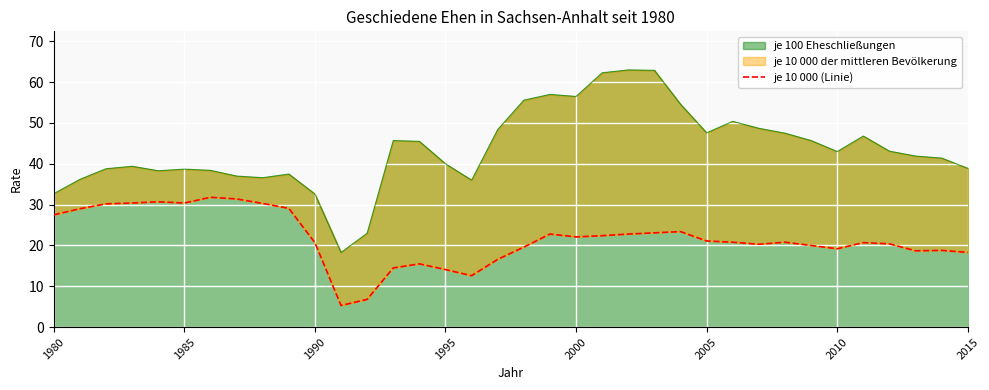

What is the maximum value for je 100 Eheschließungen?

63.0